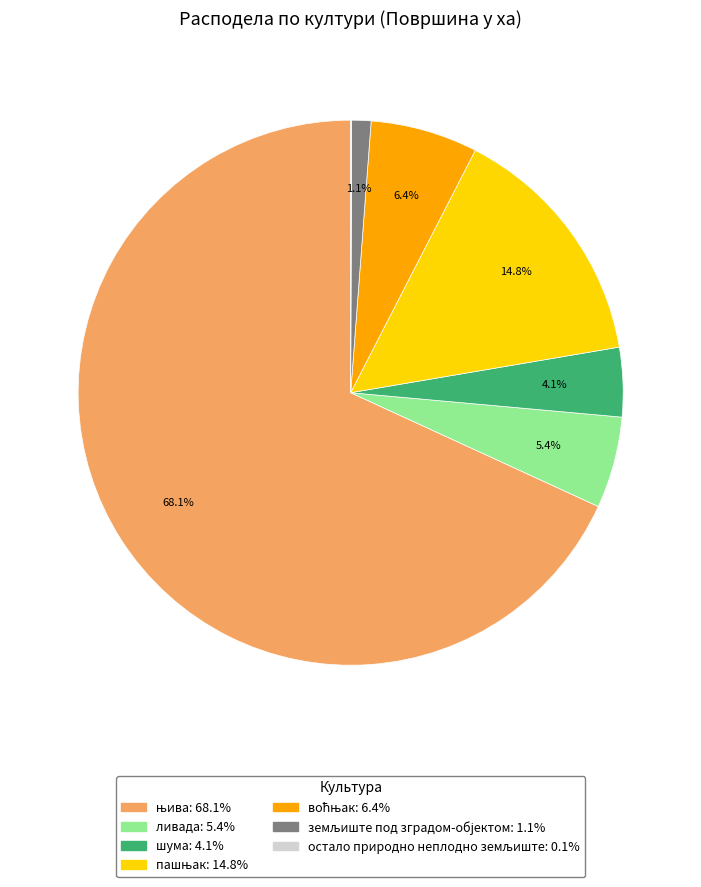

Does шума represent more than half of the total?

No